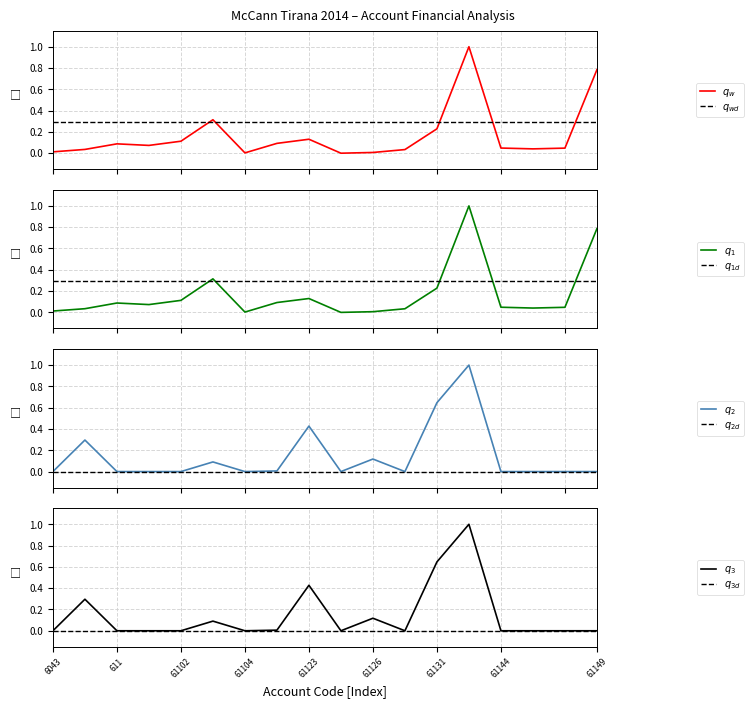

Reading right to left, list all the values displayed in this chart.

Taxable: 61149=0.8	61148=0.0	61146=0.0	61144=0.0	61134=1.0	61131=0.2	61128=0.0	61126=0.0	61124=0.0	61123=0.1	61115=0.1	61104=0.0	61103=0.3	61102=0.1	61101=0.1	611=0.1	6044=0.0	6043=0.0
Undeductible: 61149=0.0	61148=0.0	61146=0.0	61144=0.0	61134=1.0	61131=0.6	61128=0.0	61126=0.1	61124=0.0	61123=0.4	61115=0.0	61104=0.0	61103=0.1	61102=0.0	61101=0.0	611=0.0	6044=0.3	6043=0.0
TB: 61149=0.8	61148=0.0	61146=0.0	61144=0.0	61134=1.0	61131=0.2	61128=0.0	61126=0.0	61124=0.0	61123=0.1	61115=0.1	61104=0.0	61103=0.3	61102=0.1	61101=0.1	611=0.1	6044=0.0	6043=0.0